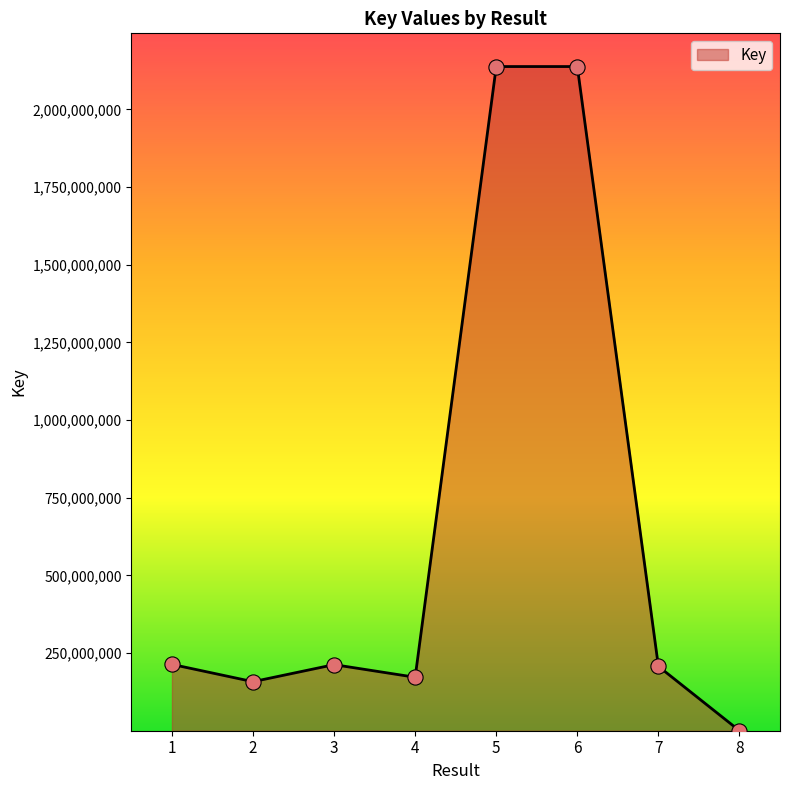

Which has a higher value, 8 or 7?

7